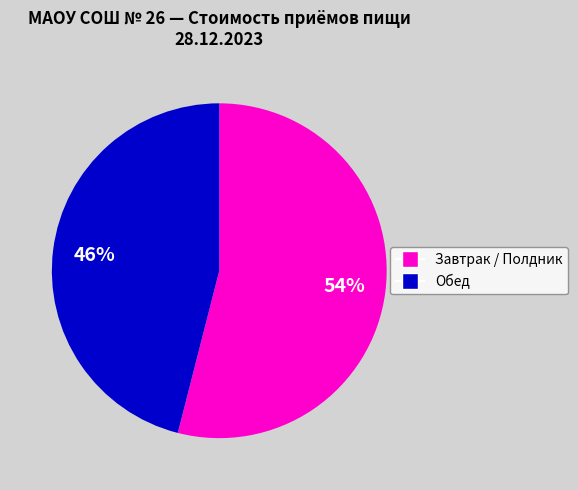

Does any single category account for the majority?

Yes